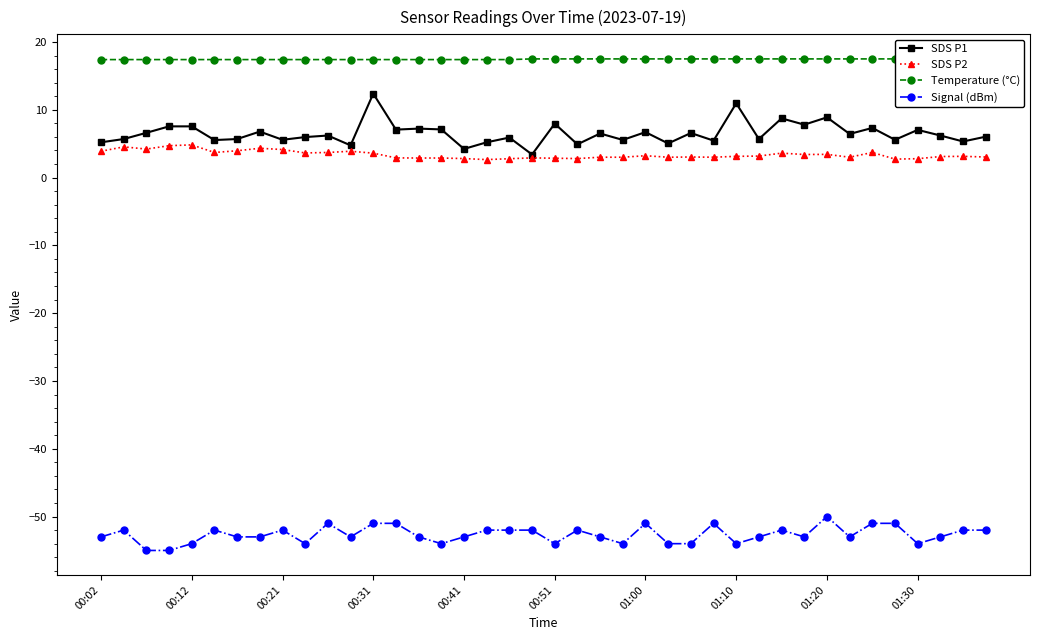

The Signal (dBm) series shows -54.0 at 01:30. True or false?

True